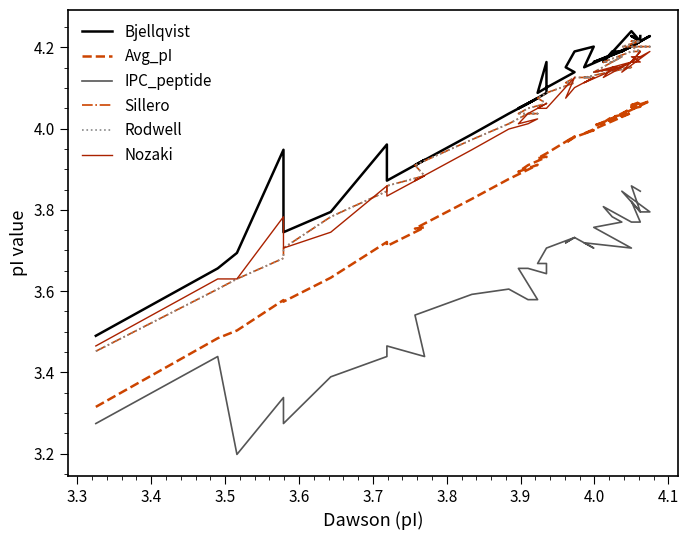

Does the chart have visible grid lines?

No